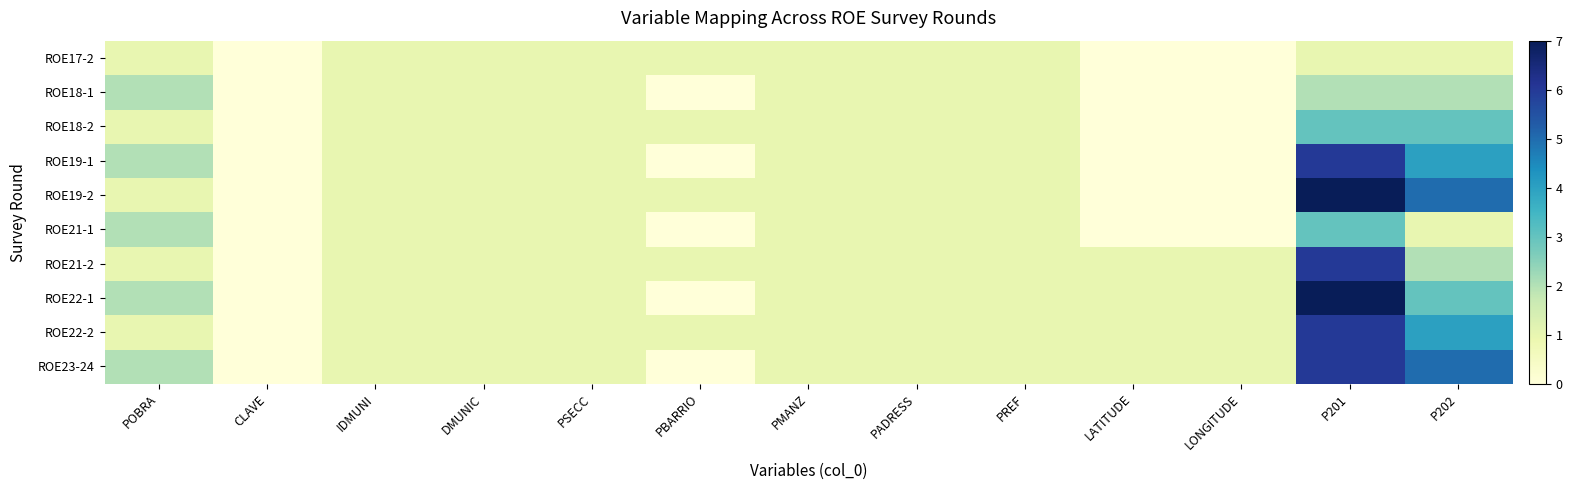

Reading right to left, extract all data points from this chart.

ROE17-2: P202=1	P201=1	LONGITUDE=0	LATITUDE=0	PREF=1	PADRESS=1	PMANZ=1	PBARRIO=1	PSECC=1	DMUNIC=1	IDMUNI=1	CLAVE=0	POBRA=1
ROE18-1: P202=2	P201=2	LONGITUDE=0	LATITUDE=0	PREF=1	PADRESS=1	PMANZ=1	PBARRIO=0	PSECC=1	DMUNIC=1	IDMUNI=1	CLAVE=0	POBRA=2
ROE18-2: P202=3	P201=3	LONGITUDE=0	LATITUDE=0	PREF=1	PADRESS=1	PMANZ=1	PBARRIO=1	PSECC=1	DMUNIC=1	IDMUNI=1	CLAVE=0	POBRA=1
ROE19-1: P202=4	P201=6	LONGITUDE=0	LATITUDE=0	PREF=1	PADRESS=1	PMANZ=1	PBARRIO=0	PSECC=1	DMUNIC=1	IDMUNI=1	CLAVE=0	POBRA=2
ROE19-2: P202=5	P201=7	LONGITUDE=0	LATITUDE=0	PREF=1	PADRESS=1	PMANZ=1	PBARRIO=1	PSECC=1	DMUNIC=1	IDMUNI=1	CLAVE=0	POBRA=1
ROE21-1: P202=1	P201=3	LONGITUDE=0	LATITUDE=0	PREF=1	PADRESS=1	PMANZ=1	PBARRIO=0	PSECC=1	DMUNIC=1	IDMUNI=1	CLAVE=0	POBRA=2
ROE21-2: P202=2	P201=6	LONGITUDE=1	LATITUDE=1	PREF=1	PADRESS=1	PMANZ=1	PBARRIO=1	PSECC=1	DMUNIC=1	IDMUNI=1	CLAVE=0	POBRA=1
ROE22-1: P202=3	P201=7	LONGITUDE=1	LATITUDE=1	PREF=1	PADRESS=1	PMANZ=1	PBARRIO=0	PSECC=1	DMUNIC=1	IDMUNI=1	CLAVE=0	POBRA=2
ROE22-2: P202=4	P201=6	LONGITUDE=1	LATITUDE=1	PREF=1	PADRESS=1	PMANZ=1	PBARRIO=1	PSECC=1	DMUNIC=1	IDMUNI=1	CLAVE=0	POBRA=1
ROE23-24: P202=5	P201=6	LONGITUDE=1	LATITUDE=1	PREF=1	PADRESS=1	PMANZ=1	PBARRIO=0	PSECC=1	DMUNIC=1	IDMUNI=1	CLAVE=0	POBRA=2